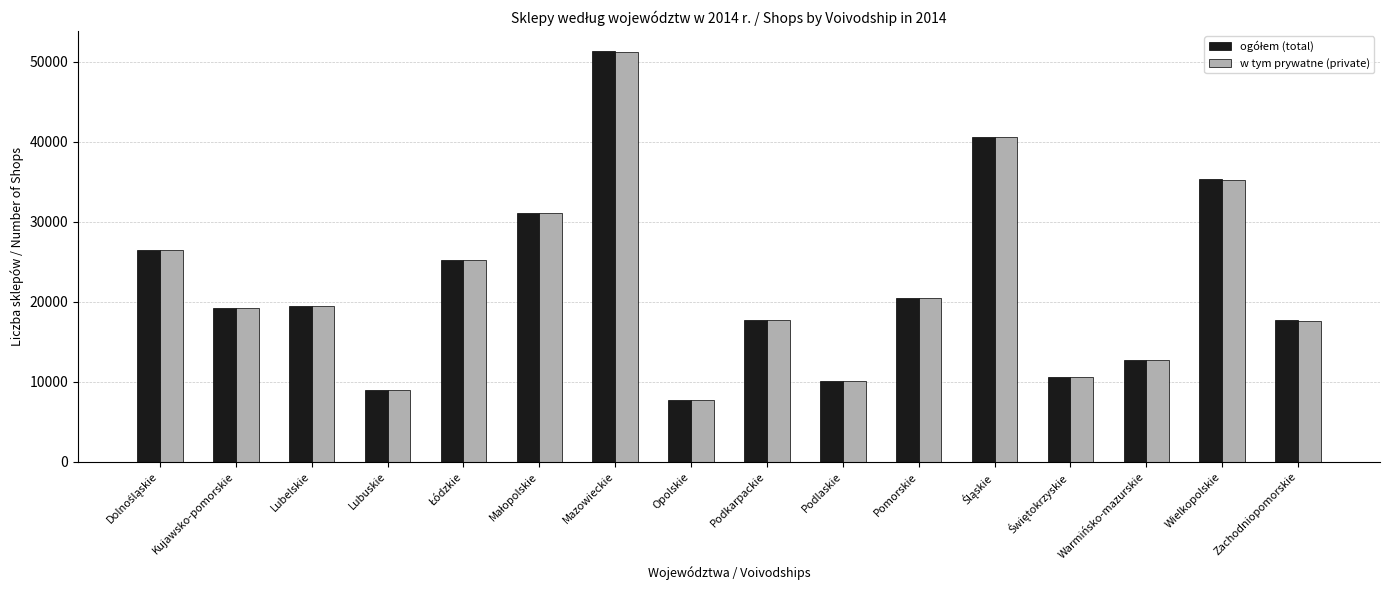

What is the total value across all series at Pomorskie?

41034